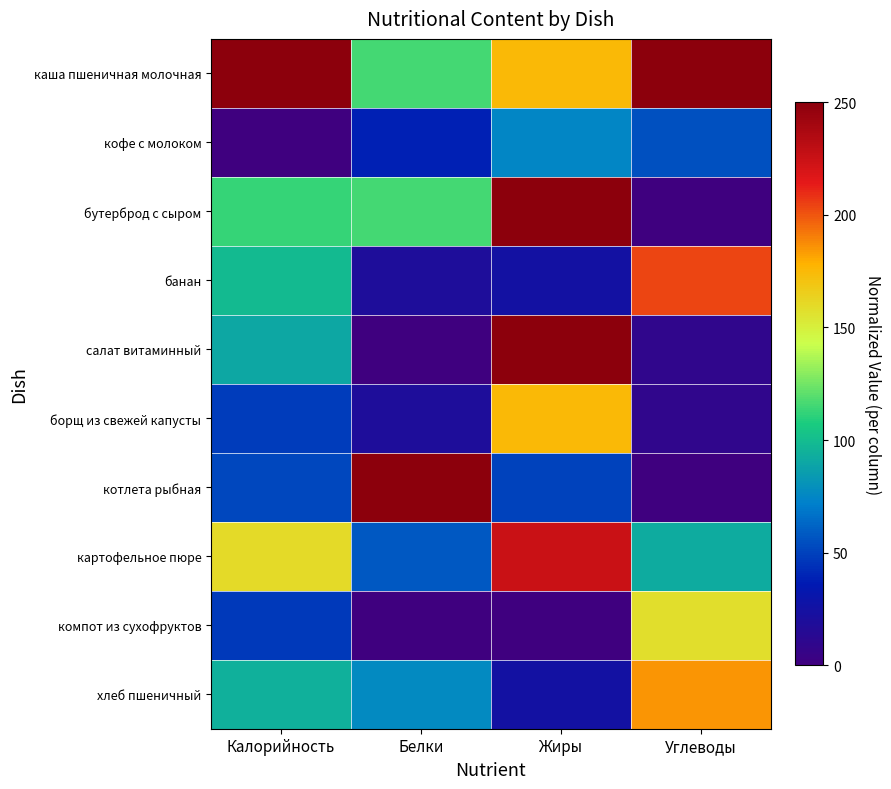

Which series has the largest total across all categories?

каша пшеничная молочная